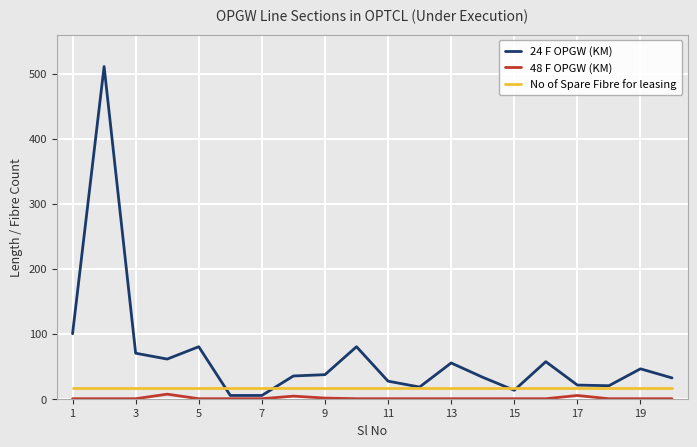

How many lines are shown in the chart?

3